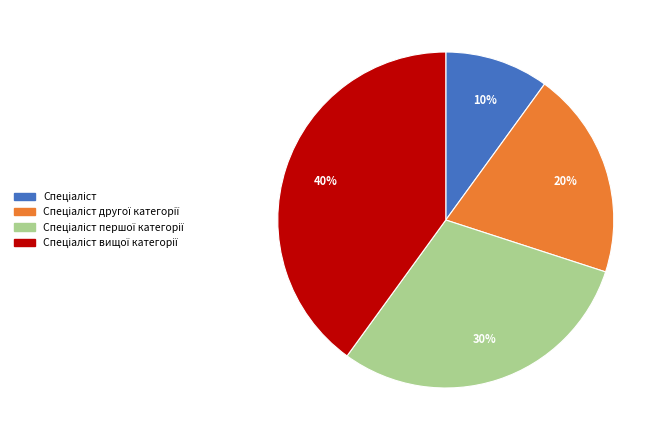

Does any single category account for the majority?

No